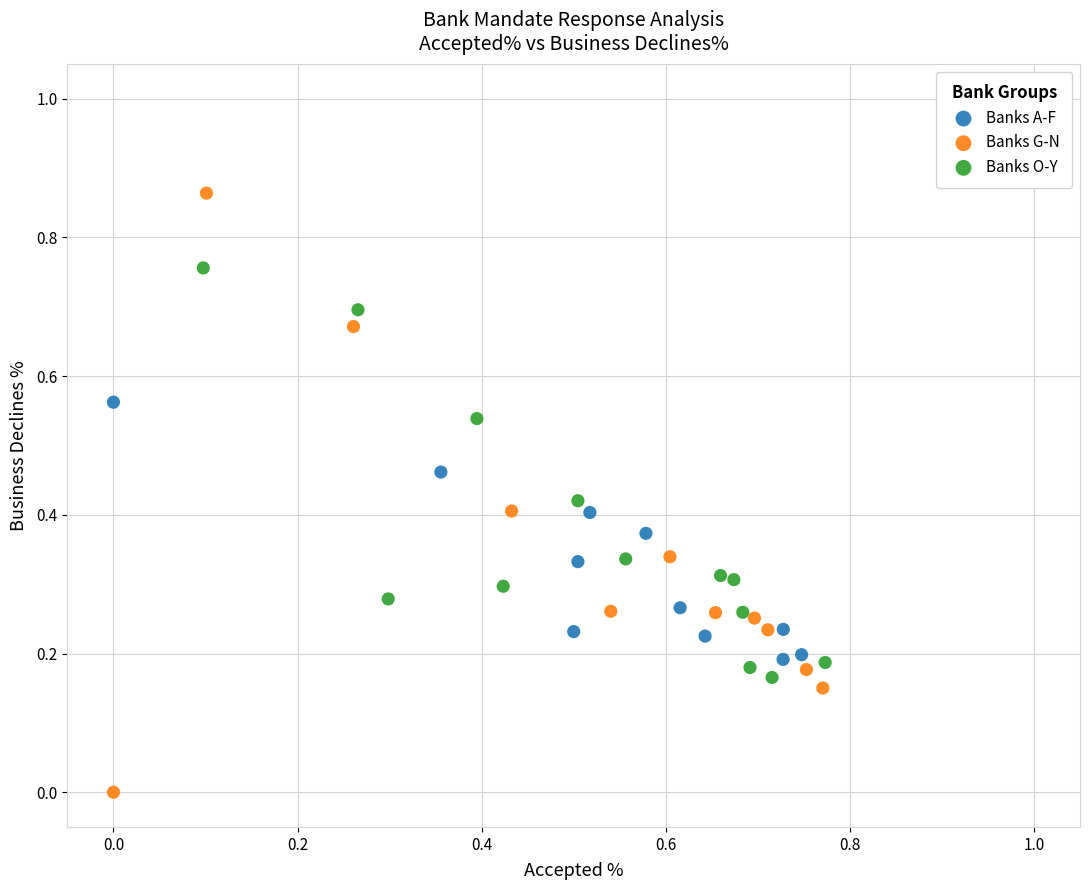

Which series contains the highest Y value?

Banks G-N